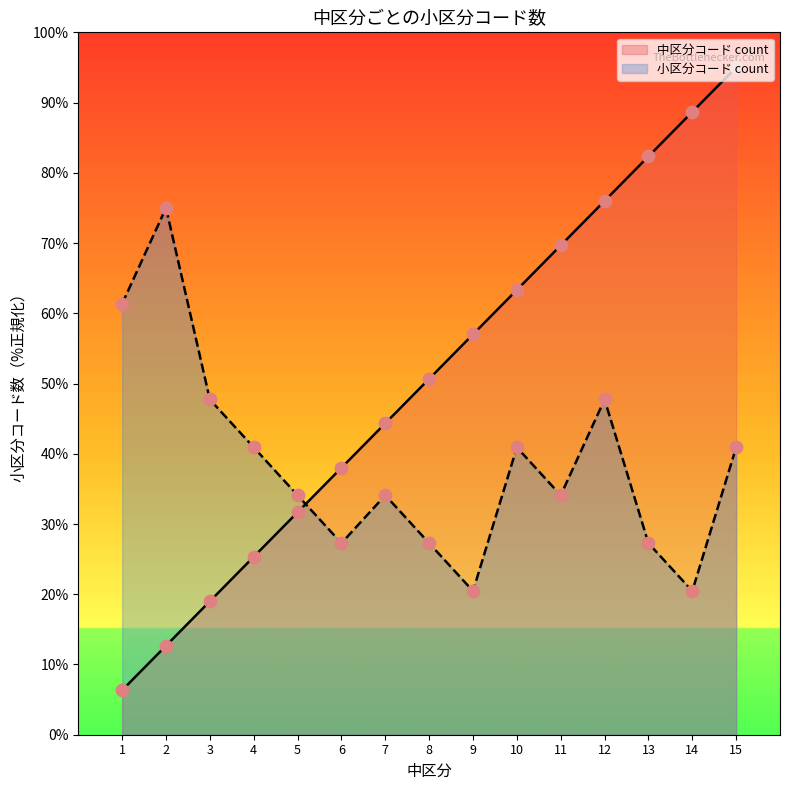

Is the value of 中区分コード count at 4 greater than the value of 小区分コード count at 4?

No